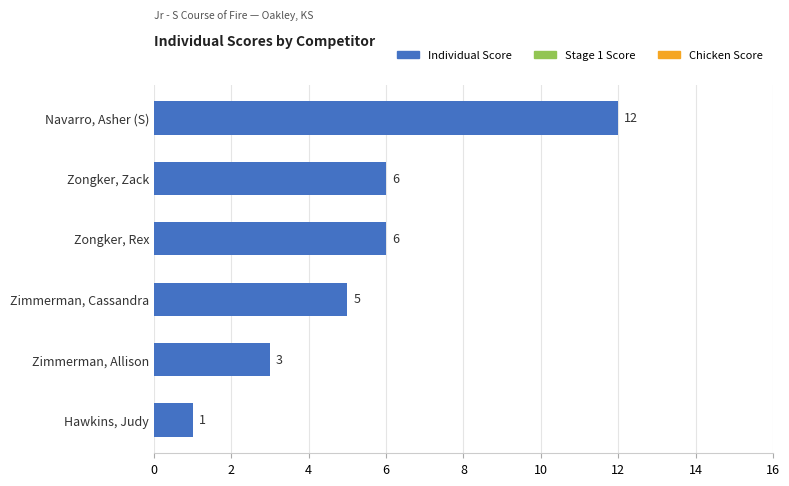

What value does the data have at Zongker, Zack, to the nearest 10?

10